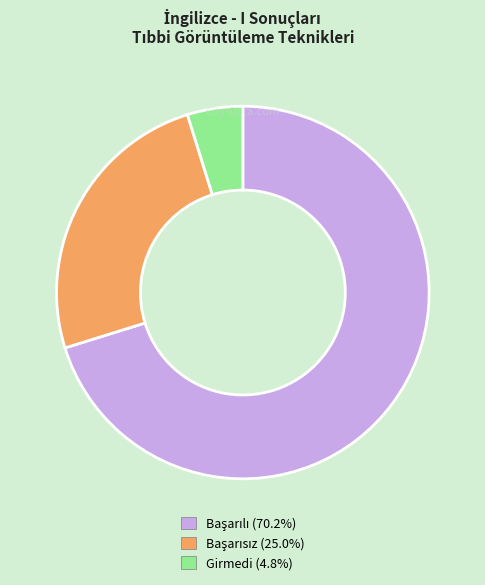

Count the number of slices in the pie.

3